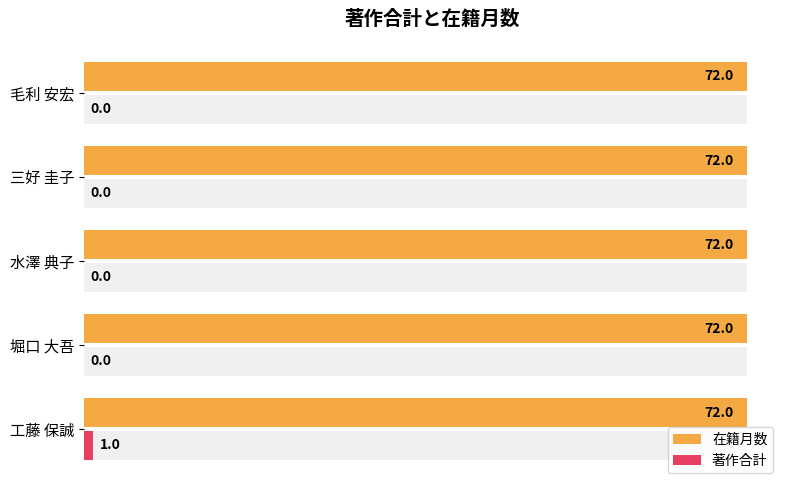

Is the value of 在籍月数 at 80 greater than the value of 著作合計 at 60?

Yes